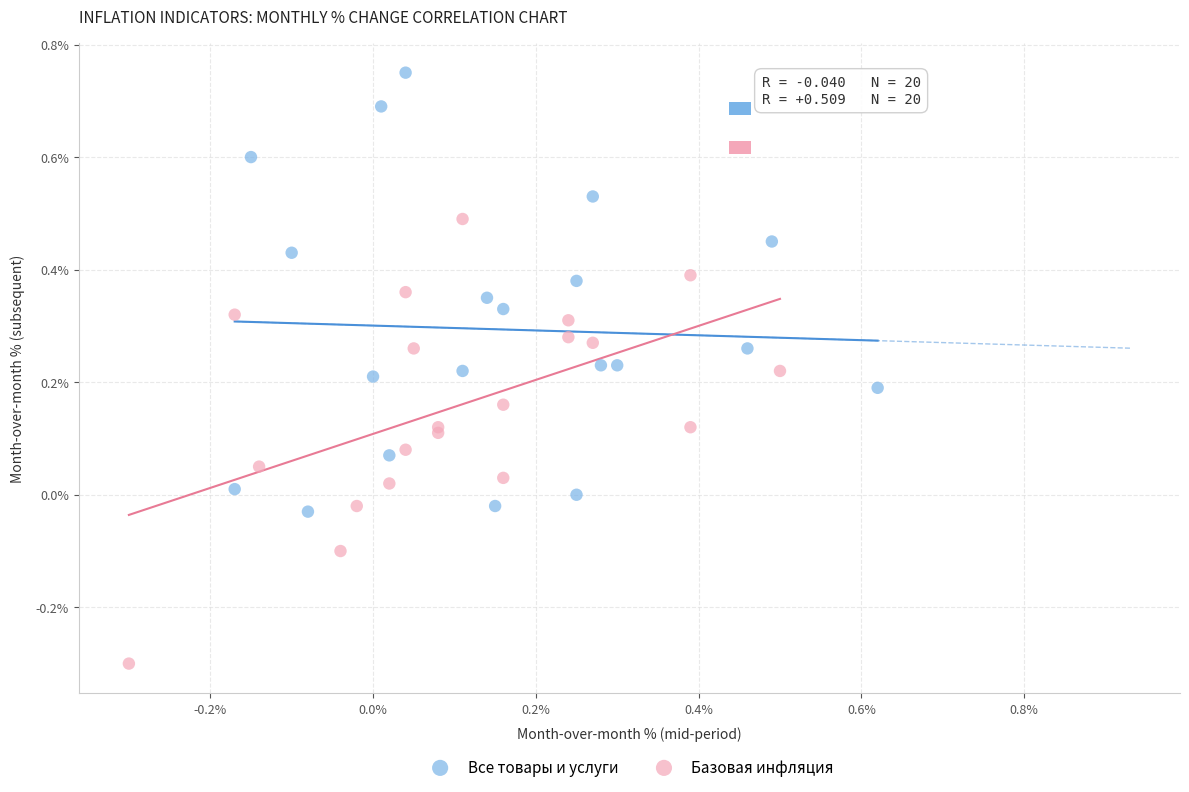

Which series reaches the maximum Y coordinate?

Все товары и услуги